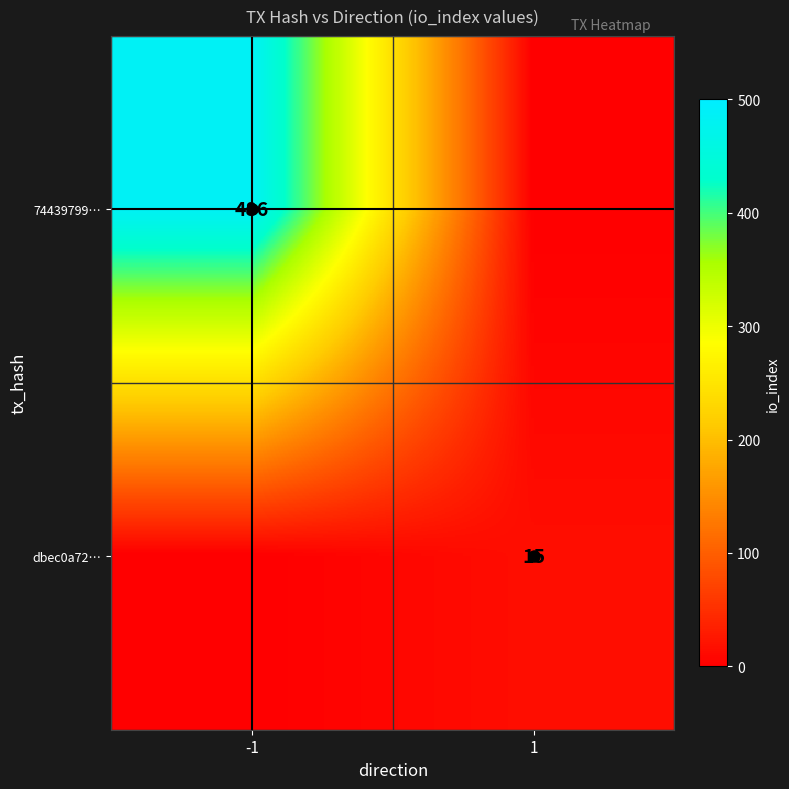

The value of dbec0a72… at -1 is -5. True or false?

False